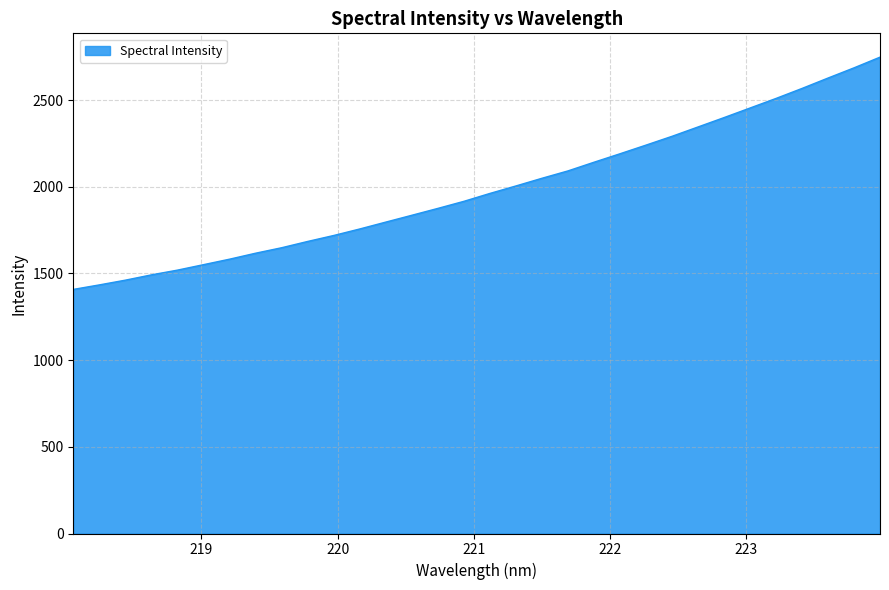

What is the smallest value displayed?

1408.1